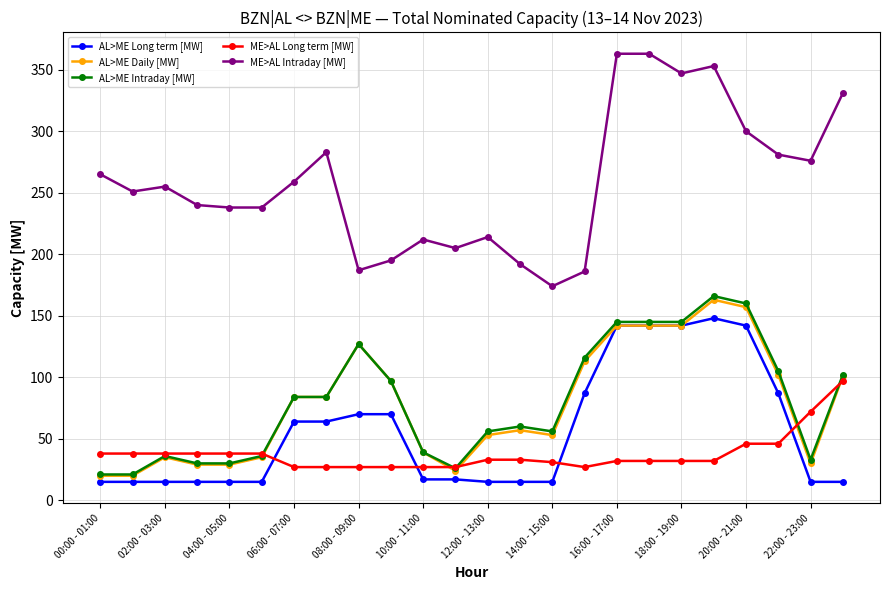

What is the minimum value shown in the chart?

15